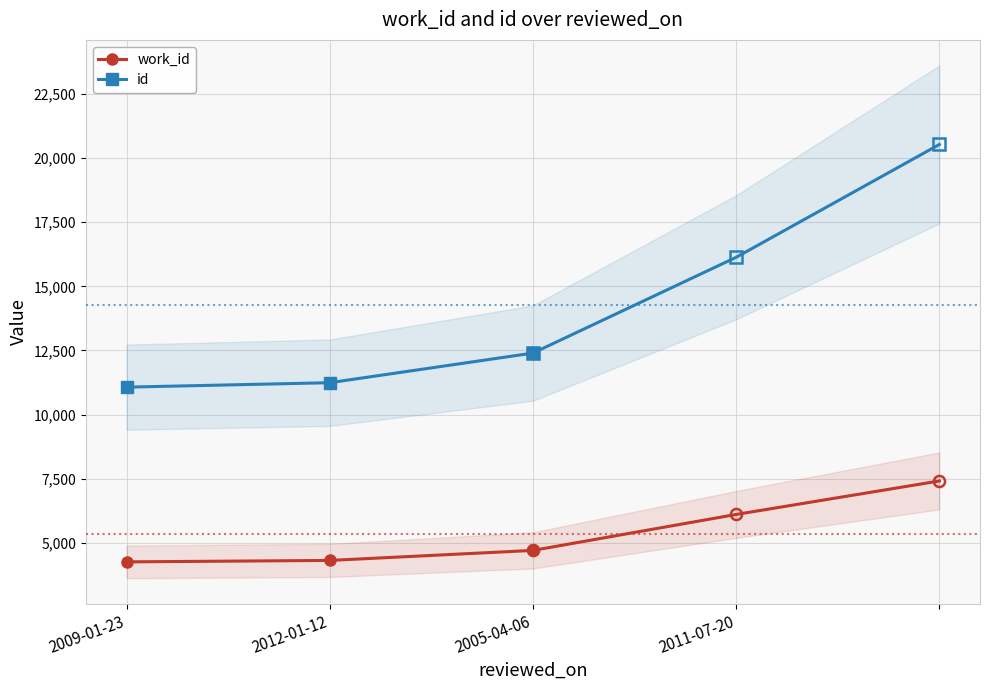

How many values in the work_id series are below 4309?

1